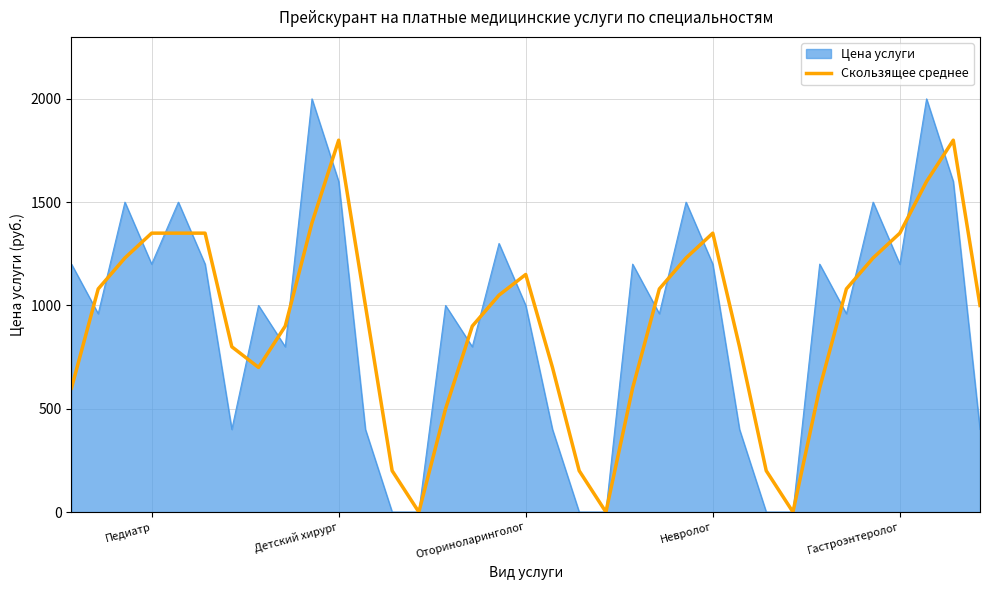

Which series has the largest range (max minus min)?

Цена услуги